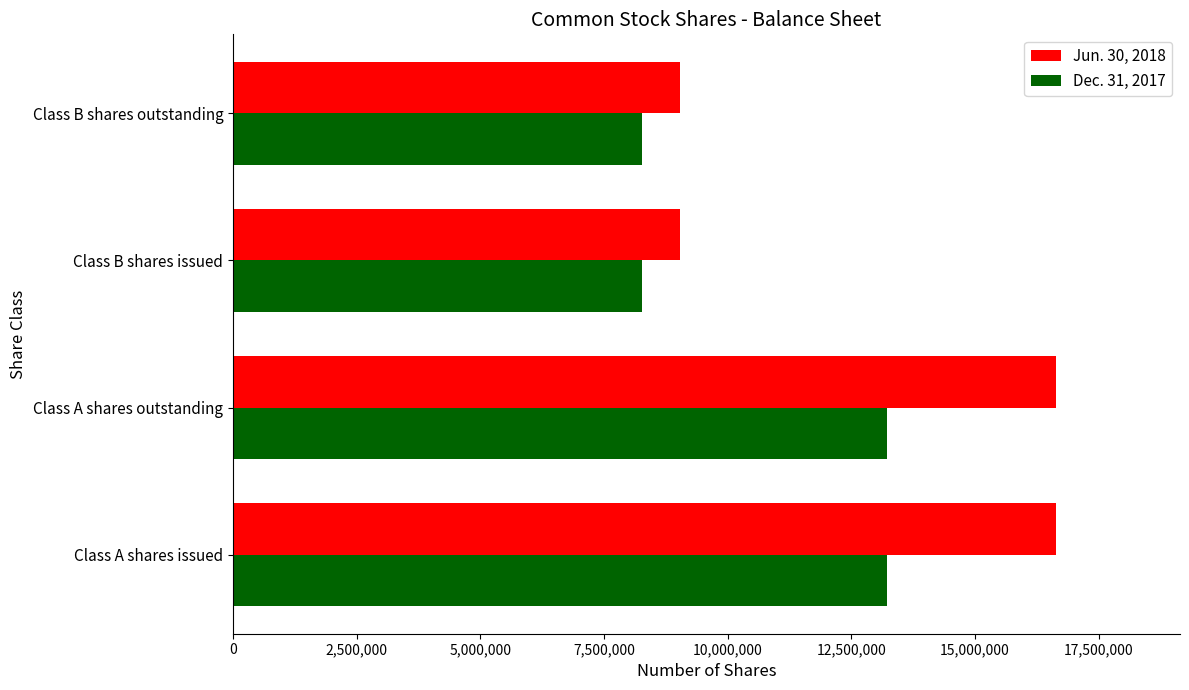

What is the minimum value for Jun. 30, 2018?

9042773